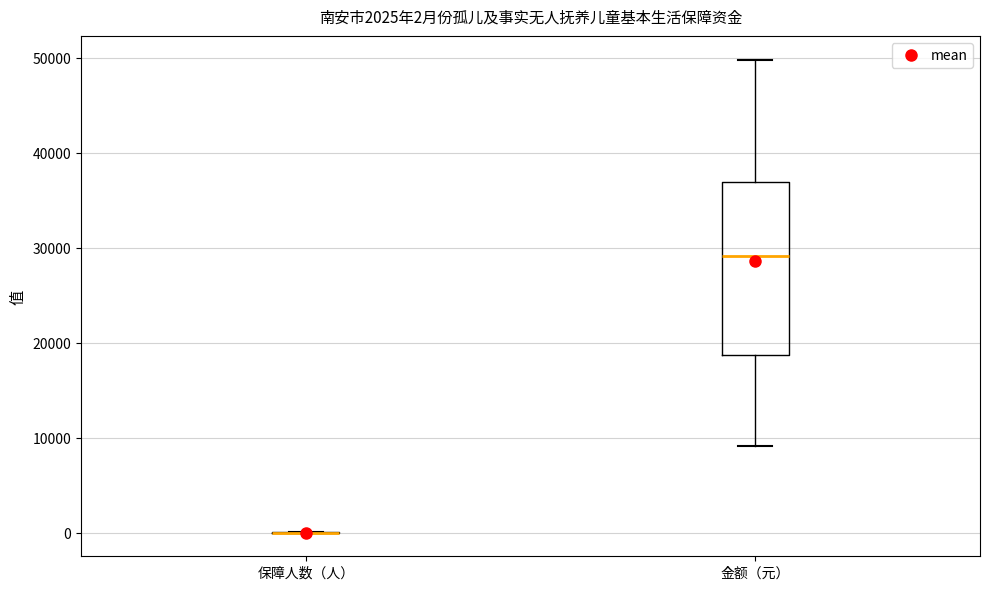

Comparing the boxes themselves (not the whiskers), which one is the tallest?

金额（元）